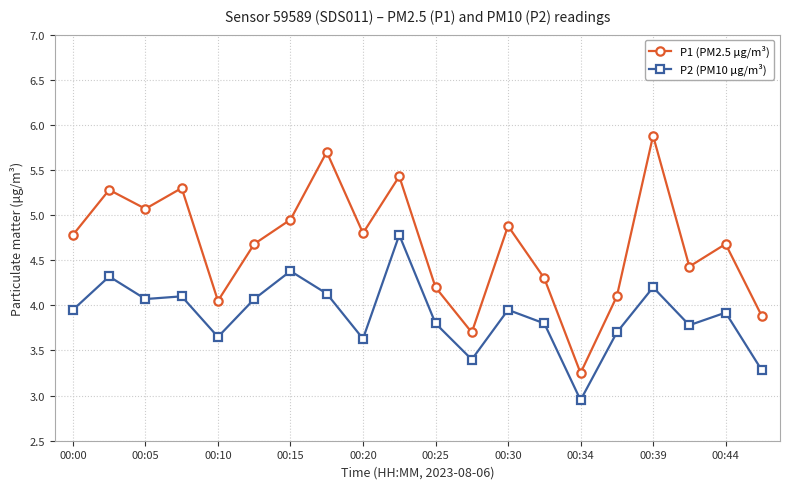

Which series has the largest range (max minus min)?

P1 (PM2.5 µg/m³)